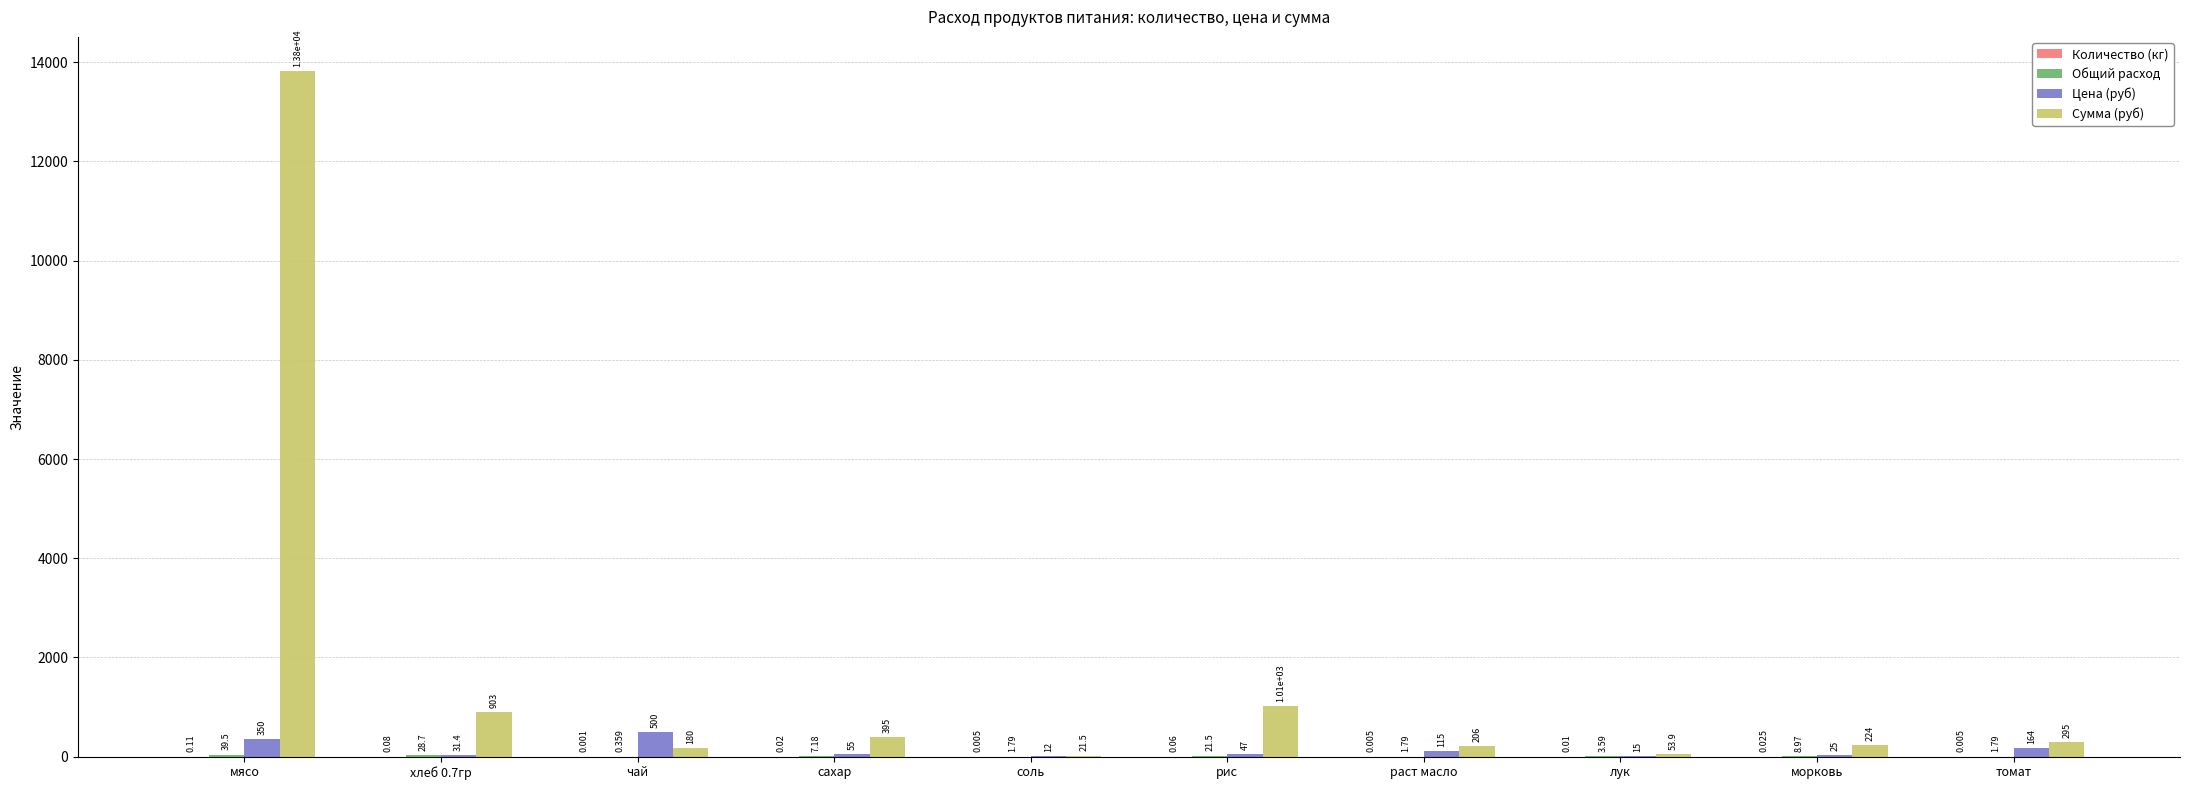

At which category is the sum across all series the highest?

мясо